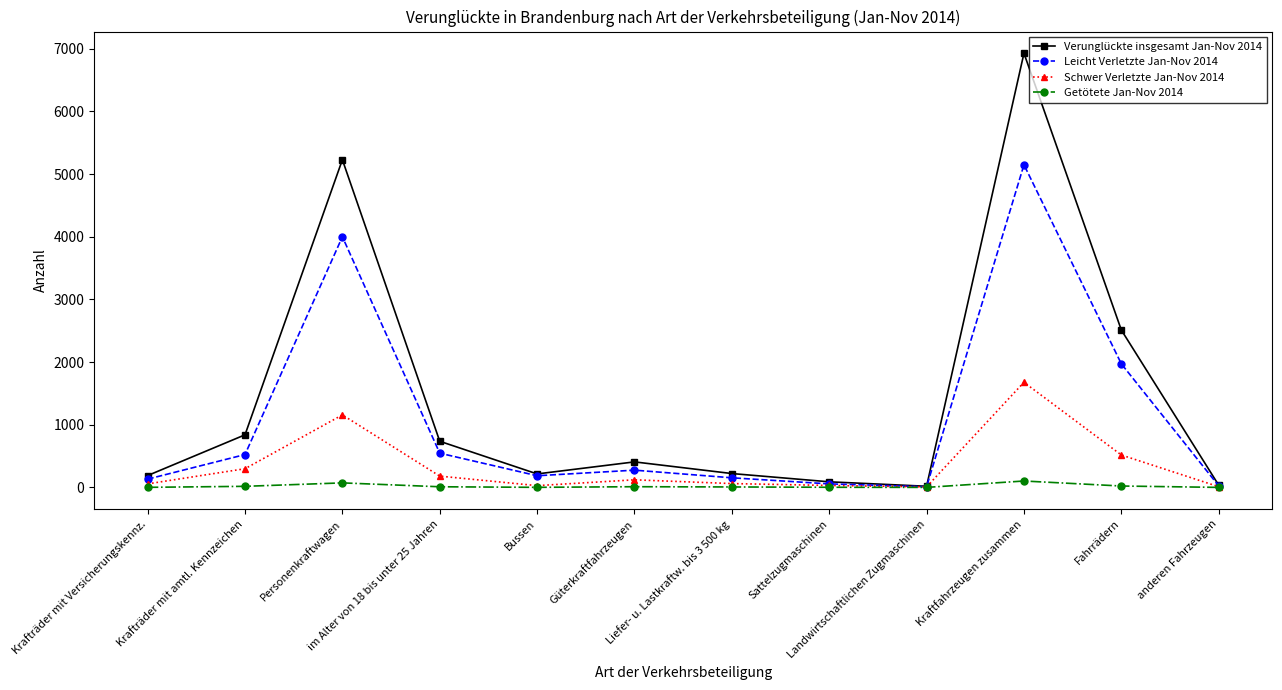

What is the greatest value displayed?

6927